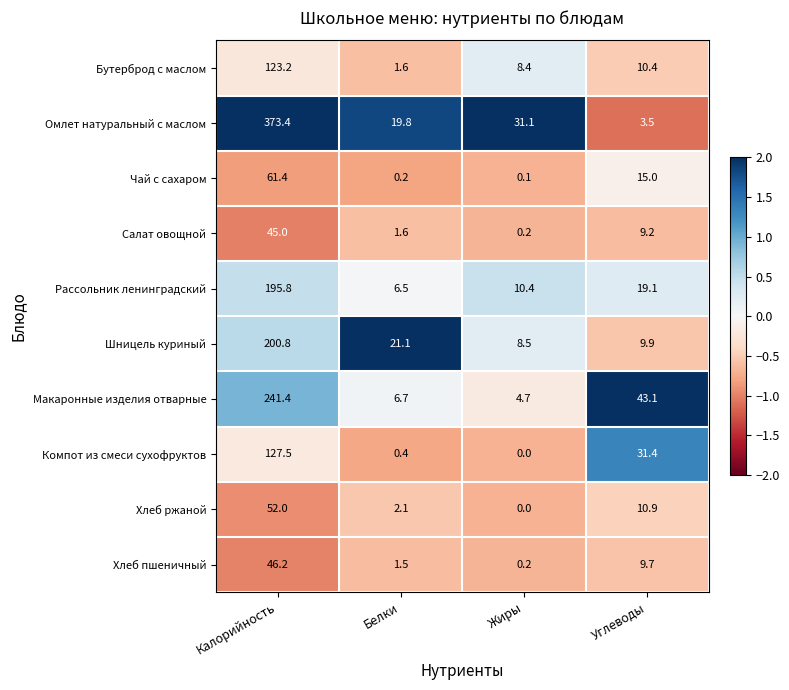

Which category has the highest value across all series?

Калорийность